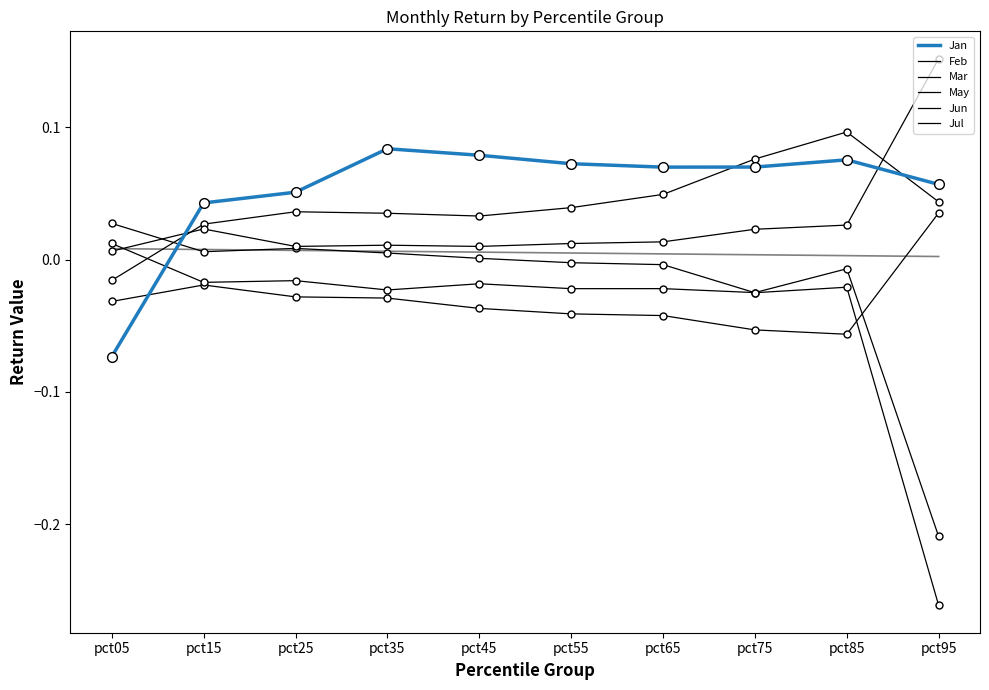

Count the number of categories in the chart.

10